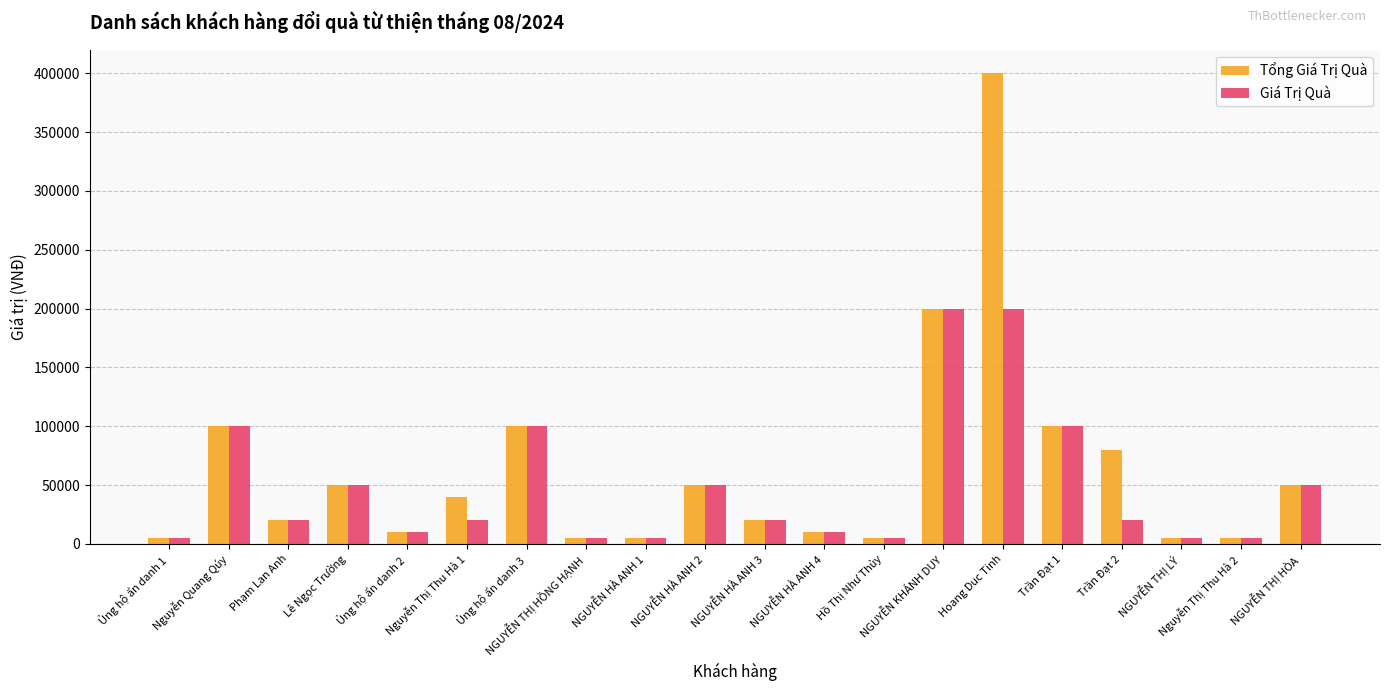

Rank the series by their maximum value, from highest to lowest.

Tổng Giá Trị Quà, Giá Trị Quà